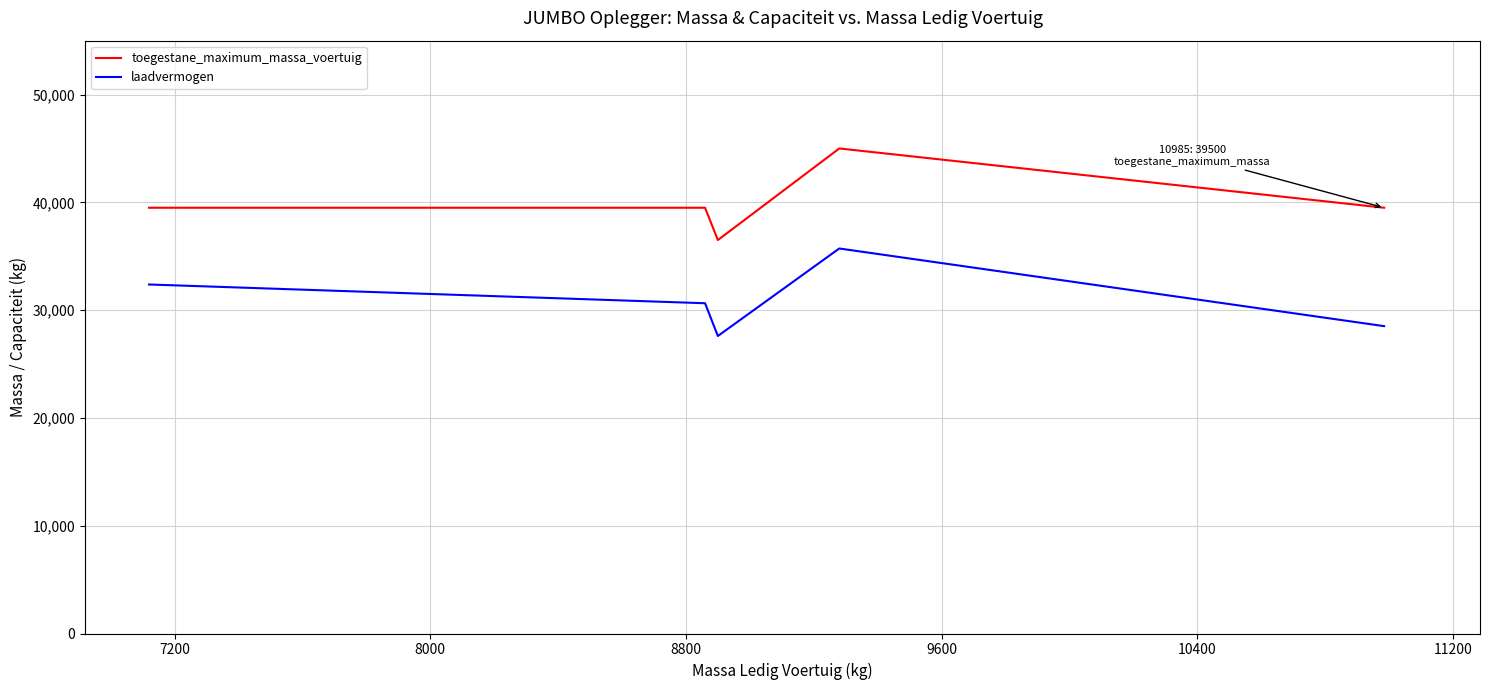

Rank the series by their average value, from lowest to highest.

laadvermogen, toegestane_maximum_massa_voertuig